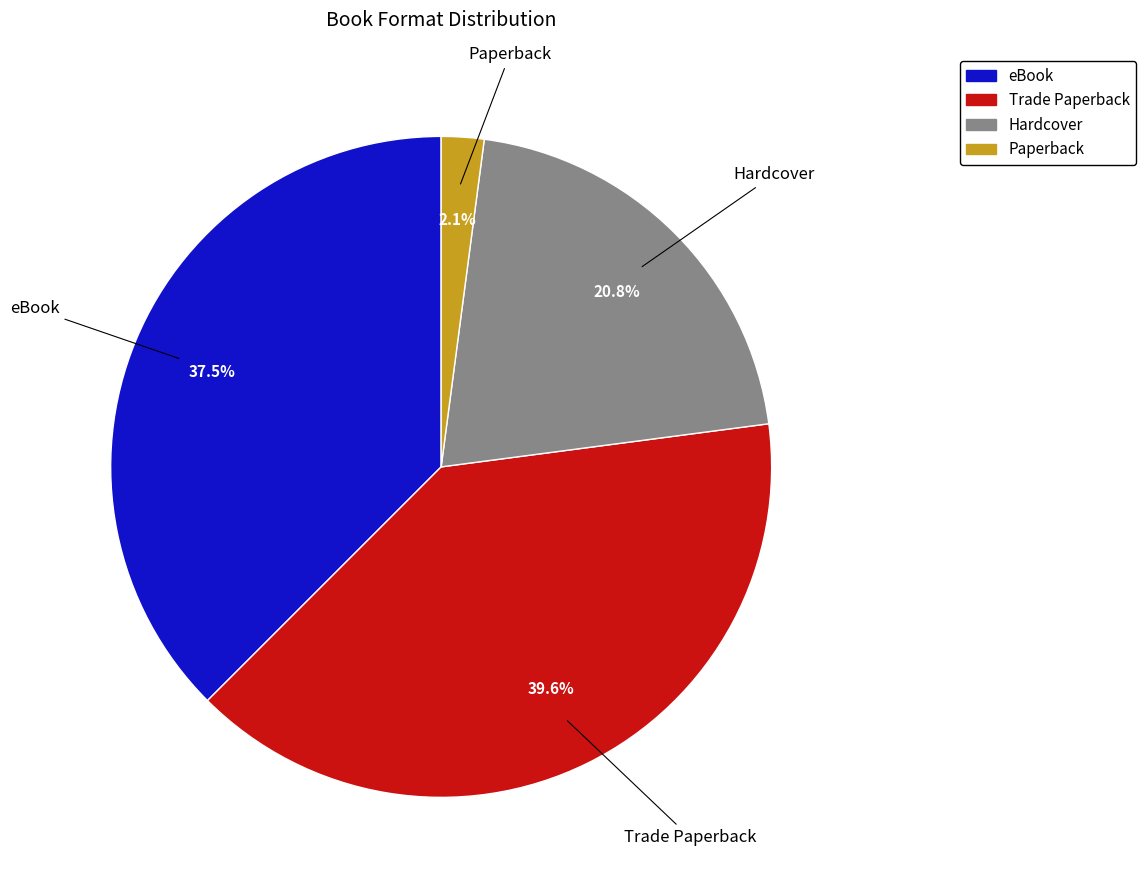

Combined, do eBook and Hardcover account for over 50%?

Yes